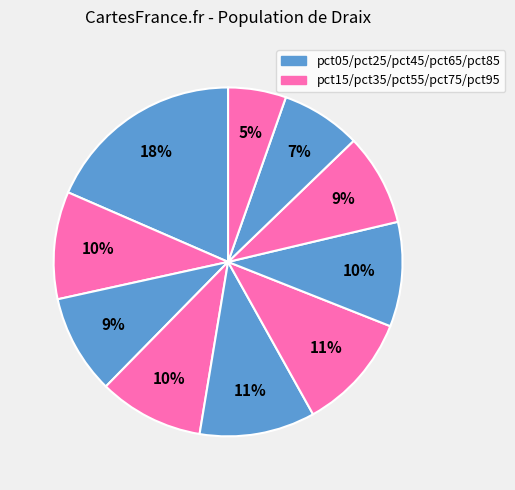

How many segments does this pie chart have?

10